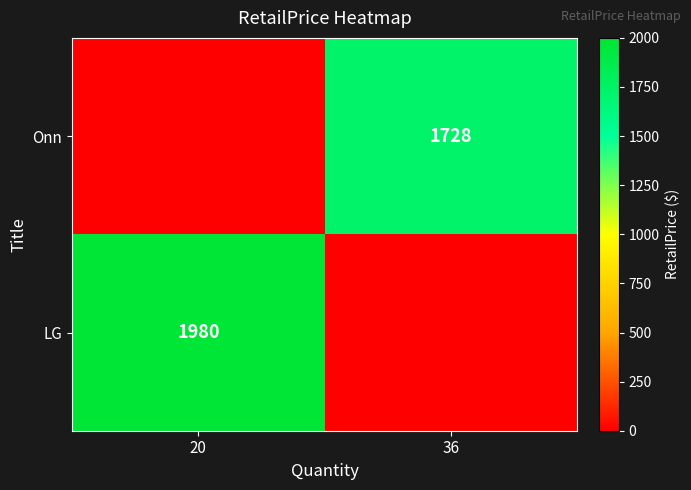

True or false: Onn has a value of 1728 at 36.

True